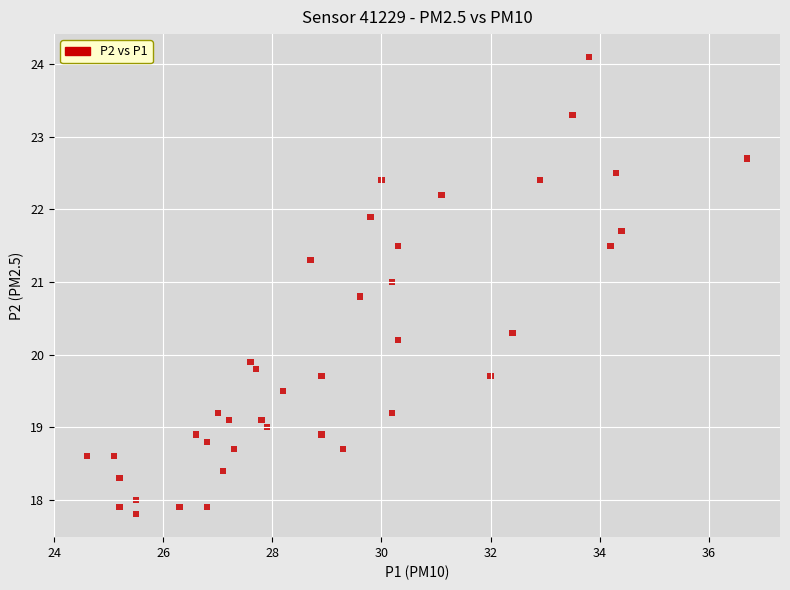

What Y value in the scatter plot is closest to 20?

19.9